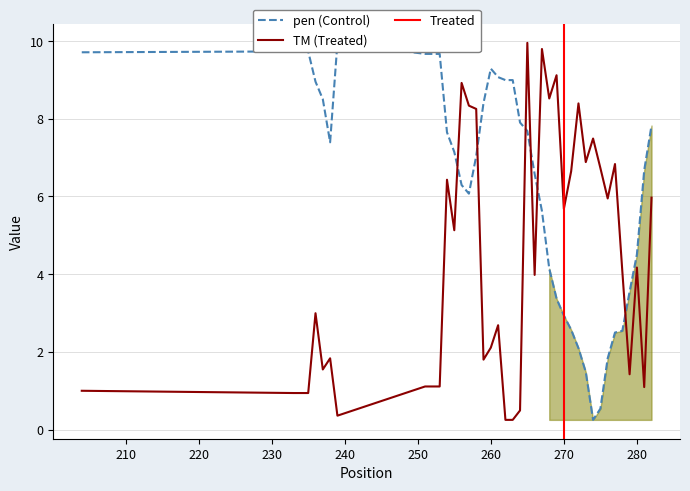

At which label is pen closest to 5?

280